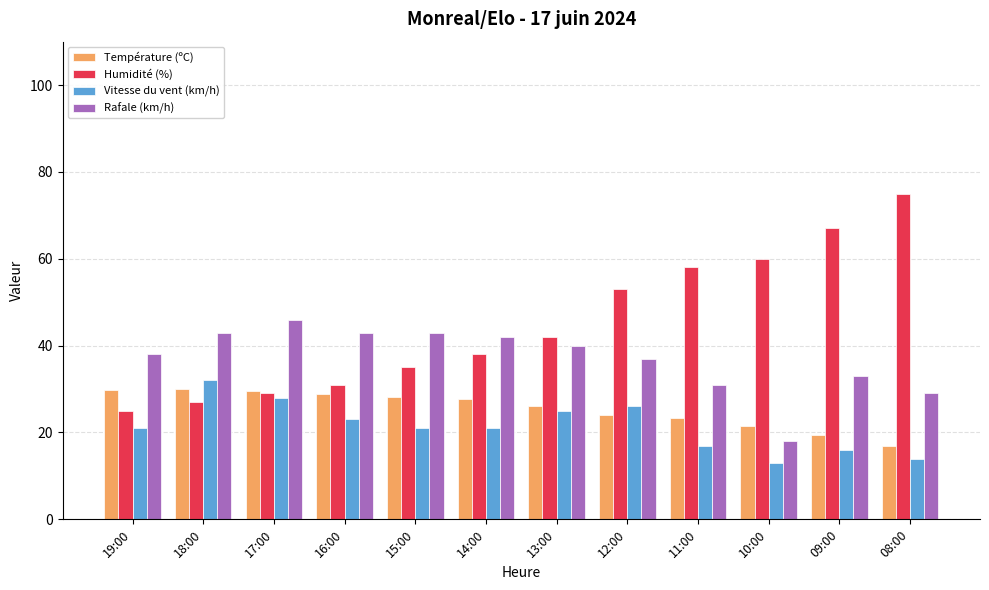

What is the label of the 4th bar from the right?

11:00